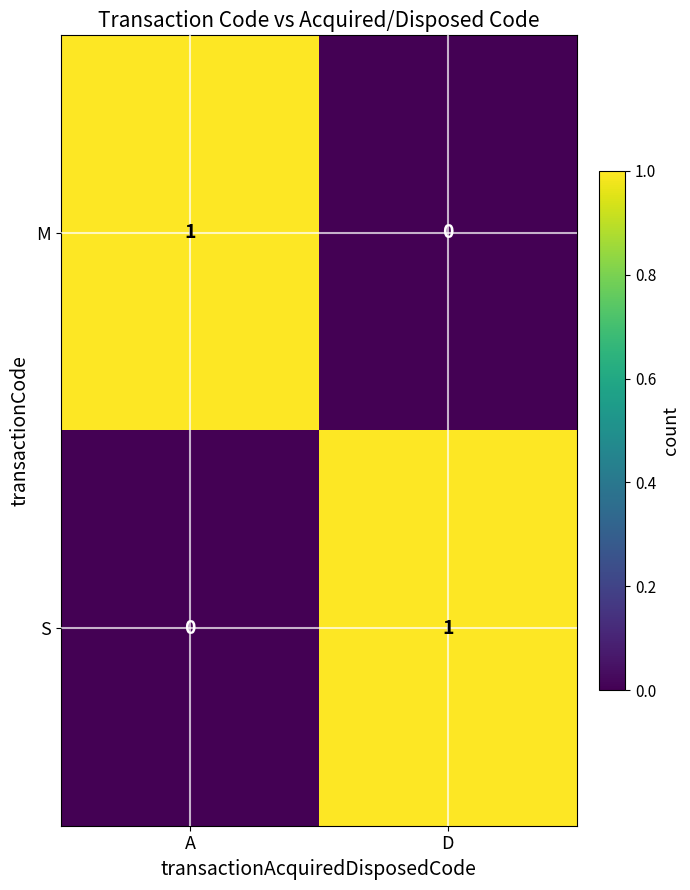

The value of S at A is -1. True or false?

False